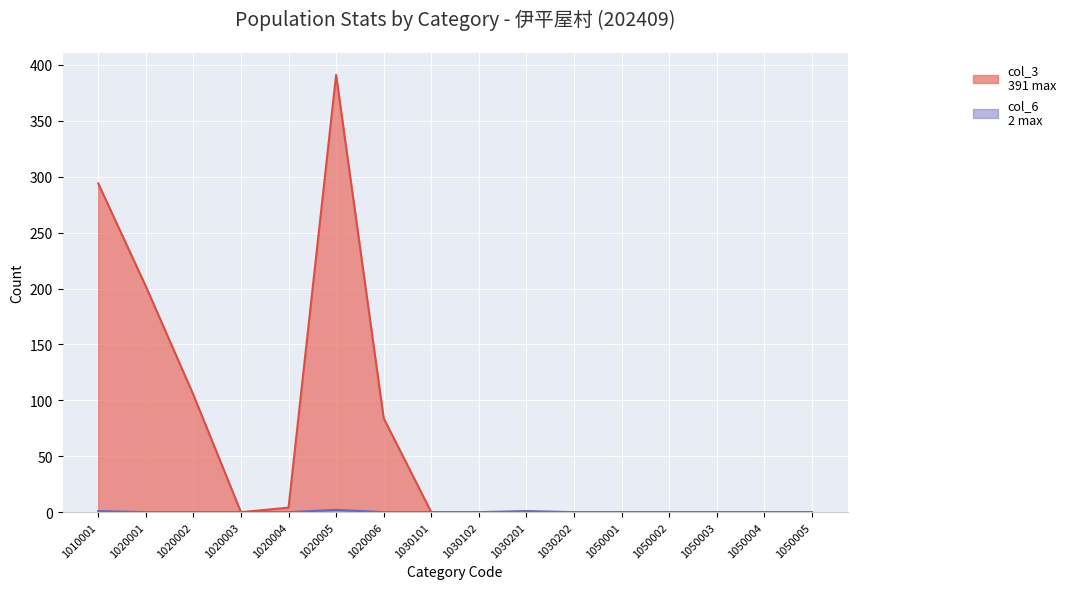

How many values in col_3 are above zero?

6